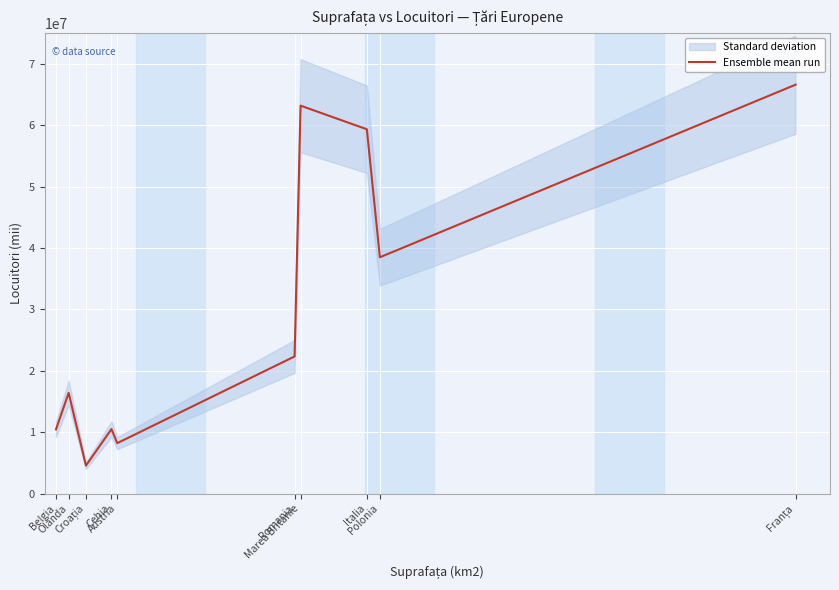

At which category does the chart reach its minimum across all series?

Croația